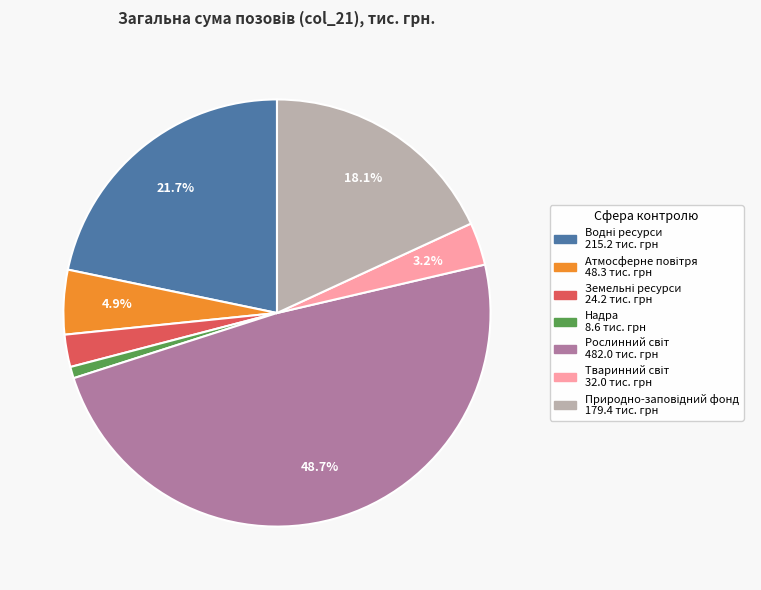

Does any single category account for the majority?

No